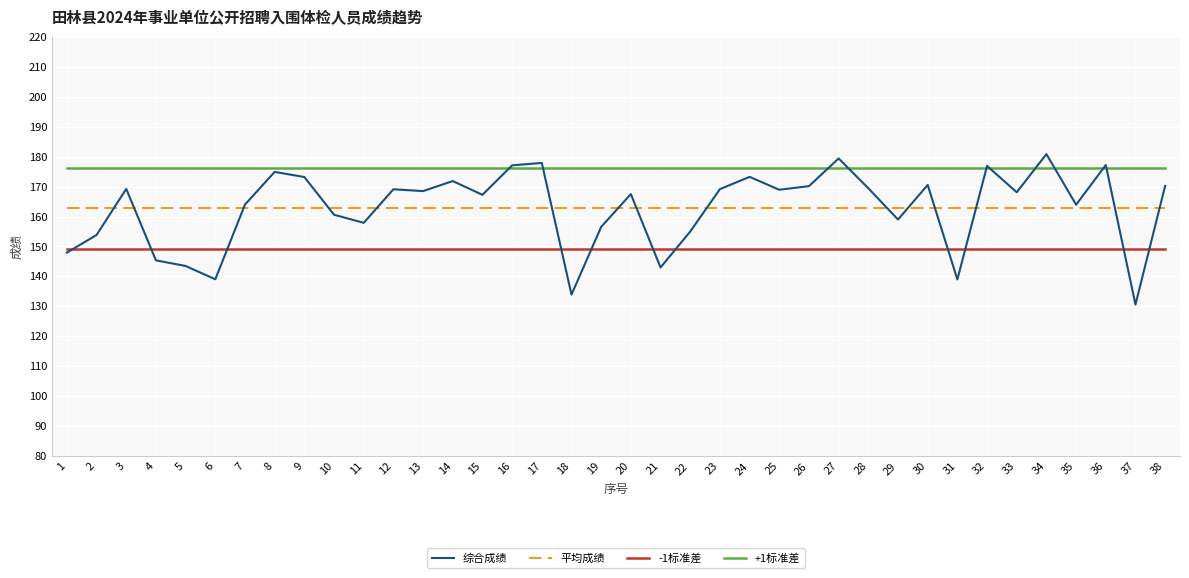

True or false: +1标准差 and -1标准差 cross at least once.

False